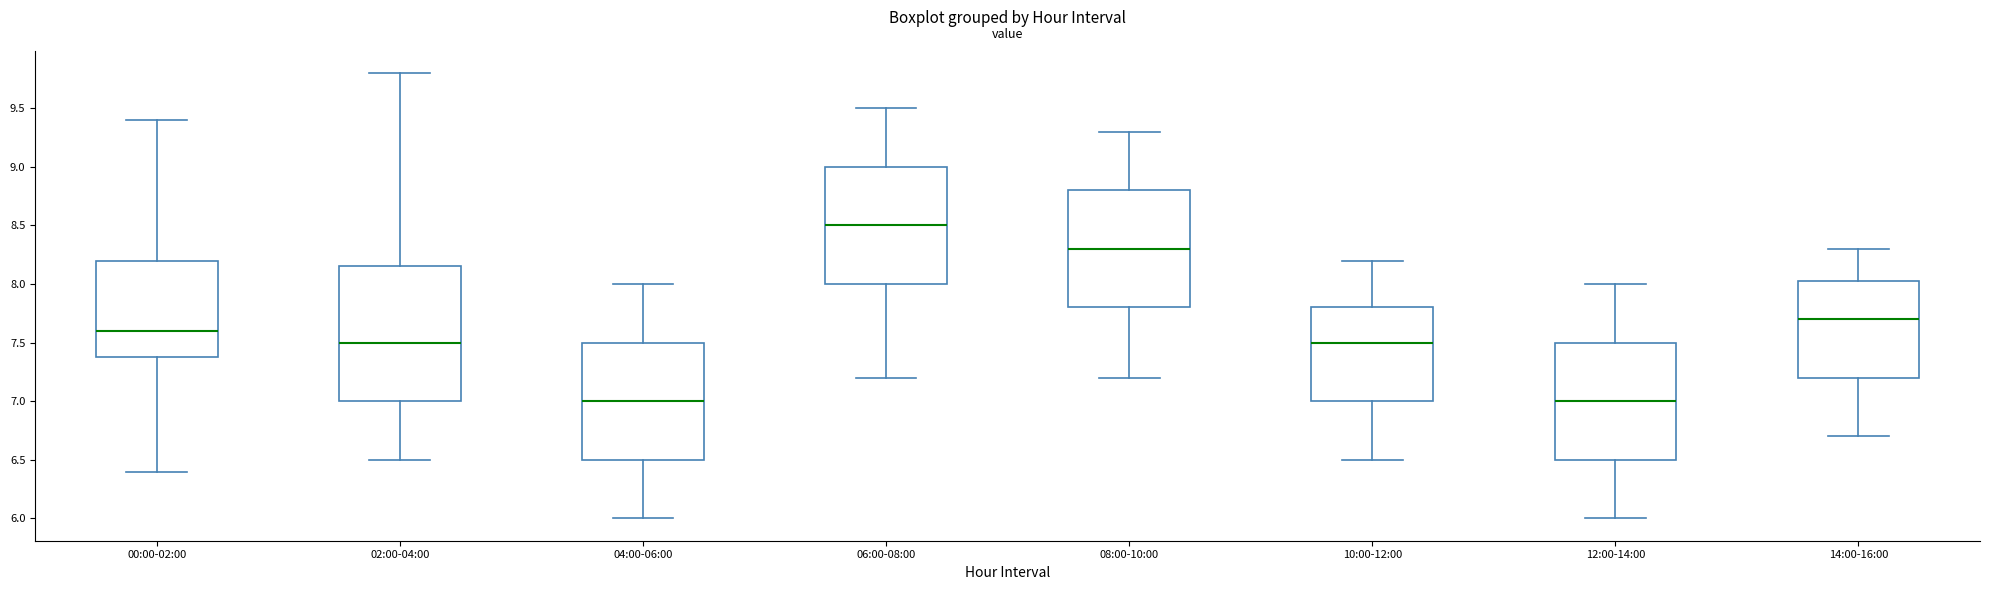

Comparing the boxes themselves (not the whiskers), which one is the tallest?

02:00-04:00